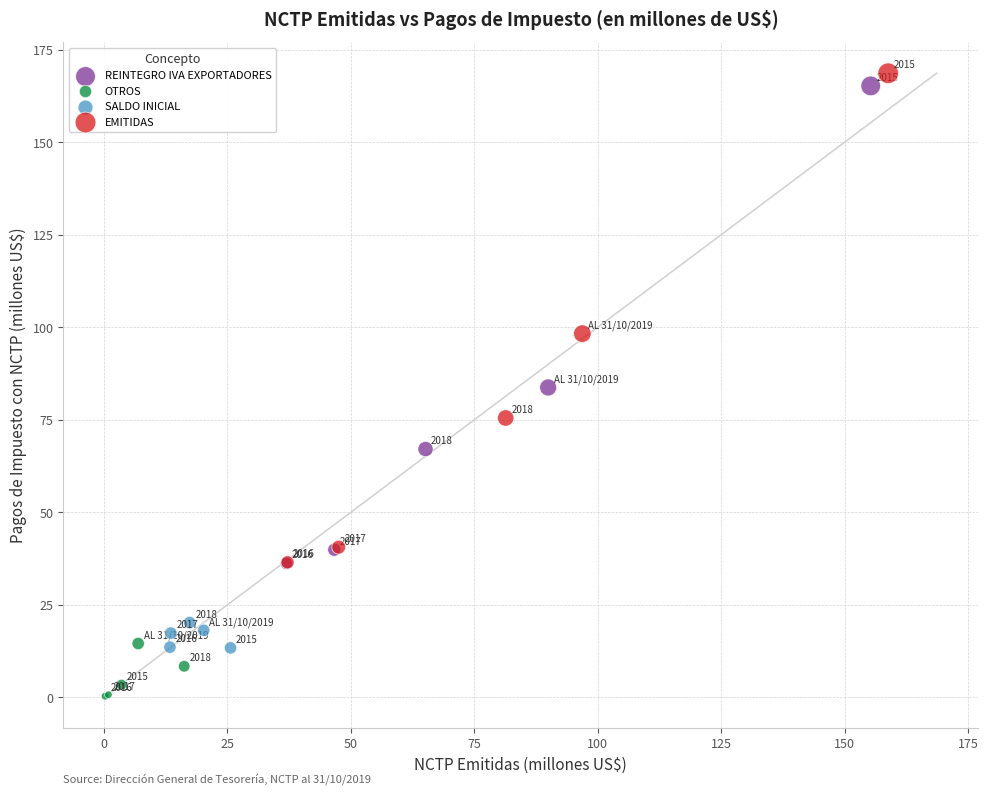

Which series reaches the minimum Y coordinate?

OTROS